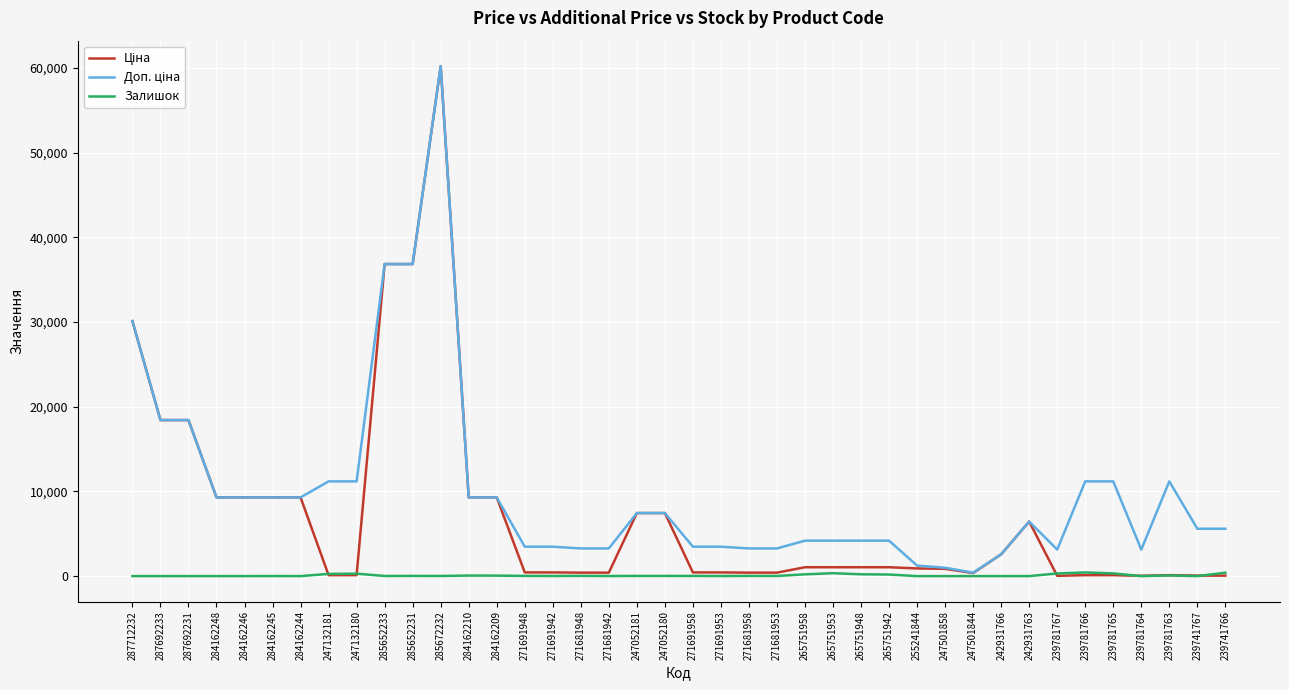

At which category does the chart reach its peak across all series?

285672232